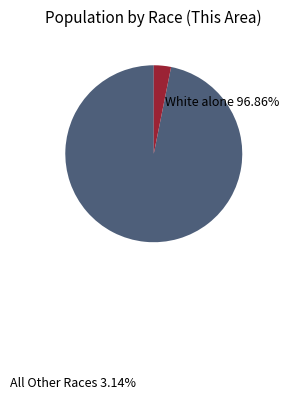

Is there a majority slice in this chart?

Yes